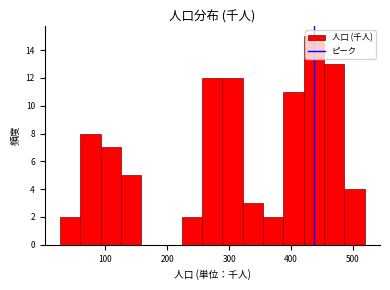

Read against the x-axis, roughly where is the centre of the tallest bar?

440